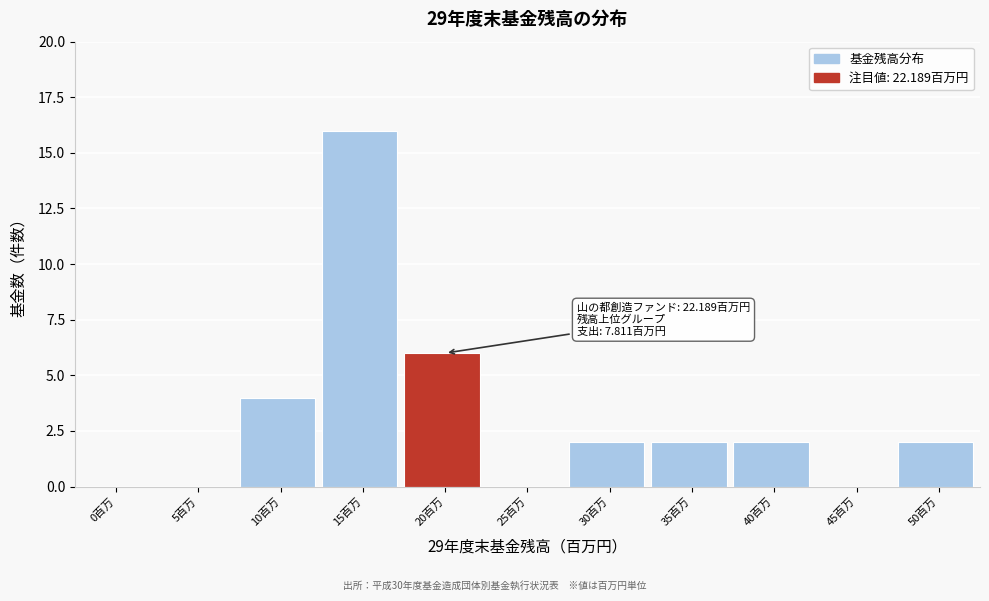

Reading right to left, transcribe all the data shown in this chart.

50百万=2	45百万=0	40百万=2	35百万=2	30百万=2	25百万=0	20百万=6	15百万=16	10百万=4	5百万=0	0百万=0